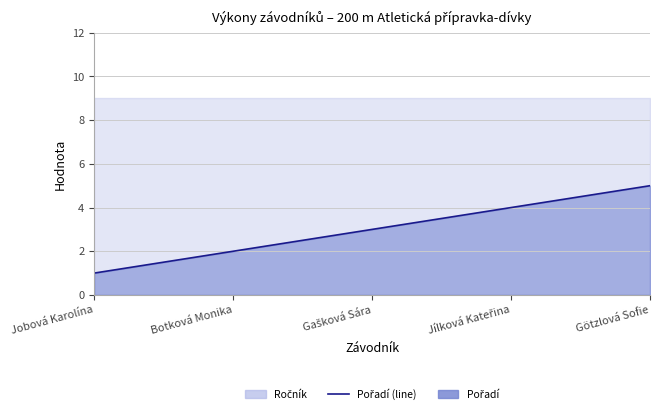

True or false: there are more than 0 points higher than both neighbors.

False